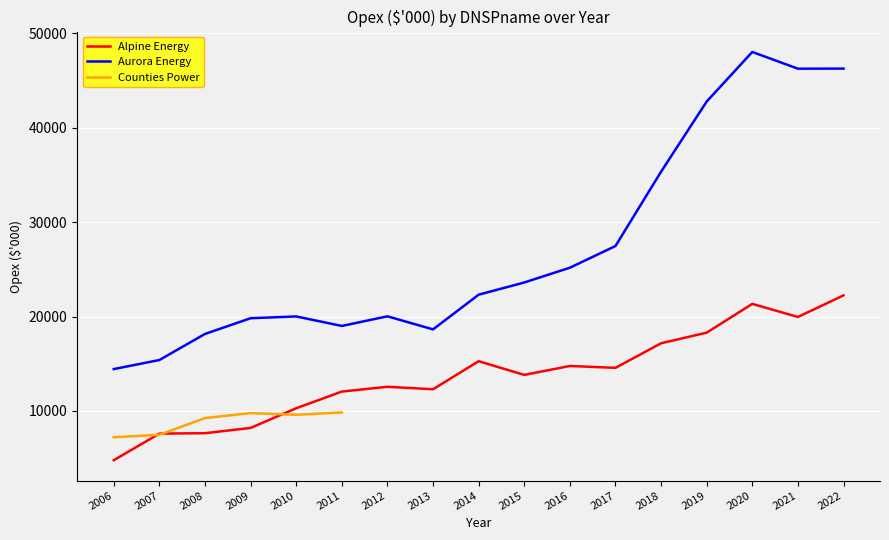

True or false: Aurora Energy has a value of 42774.4 at 2019.

True